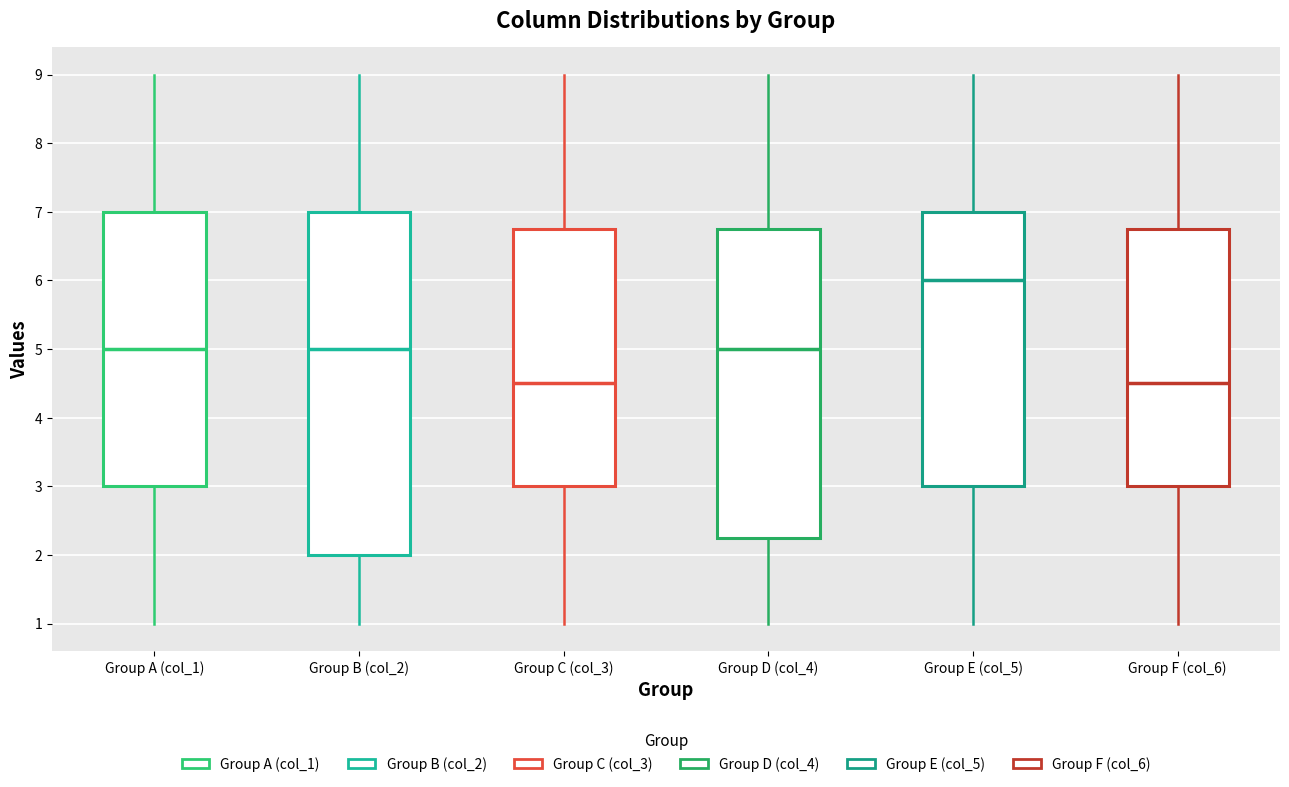

Where does the lower whisker of the box for Group C (col_3) end on the y-axis? The values are not printed on the chart, so give them approximately, as read against the axis.

1.0